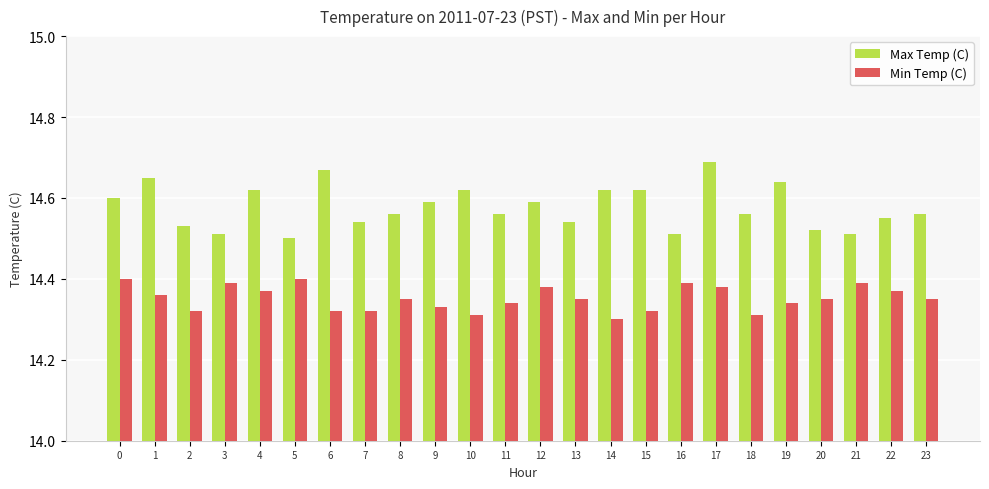

The Max Temp (C) series shows 14.5 at 20. True or false?

True